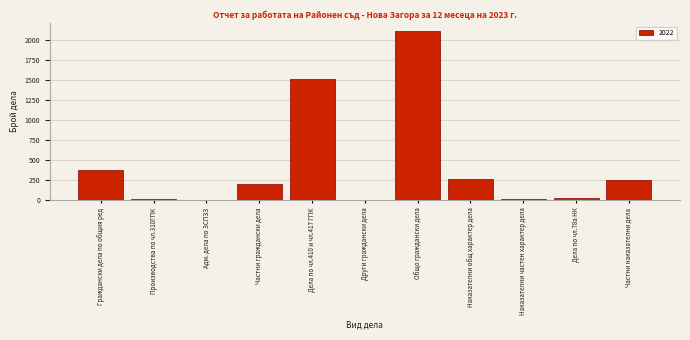

What is the sum of the values at Общо граждански дела and Граждански дела по общия ред?

2489